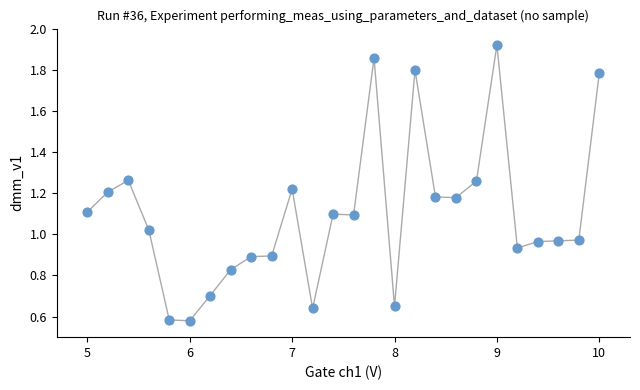

What is the range of X values (max minus min)?

5.0